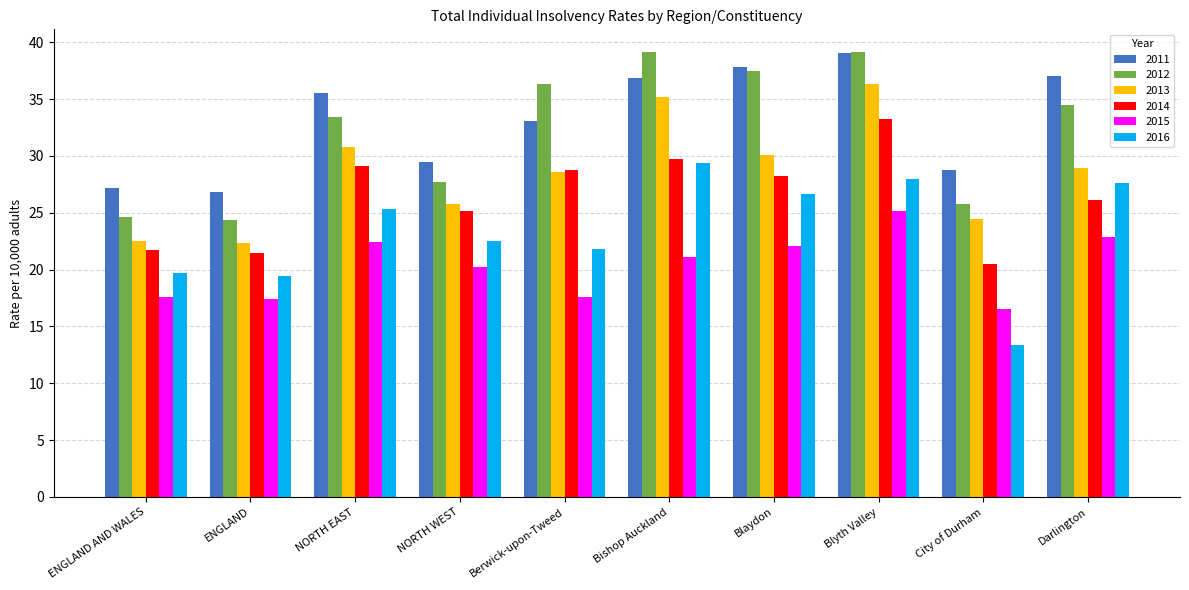

Between Berwick-upon-Tweed and Blaydon, which series saw the biggest shift?

2016